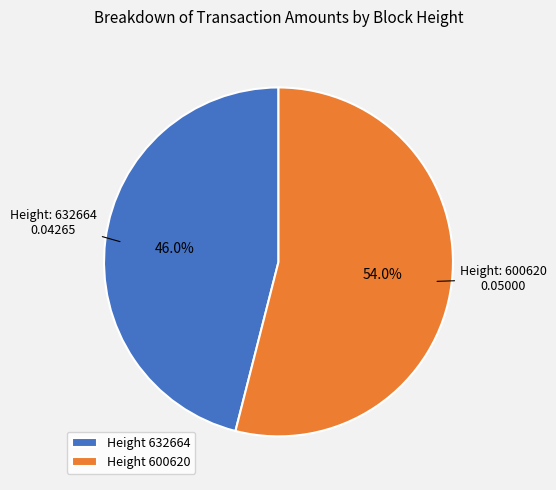

Which slice is the smallest?

Height 632664